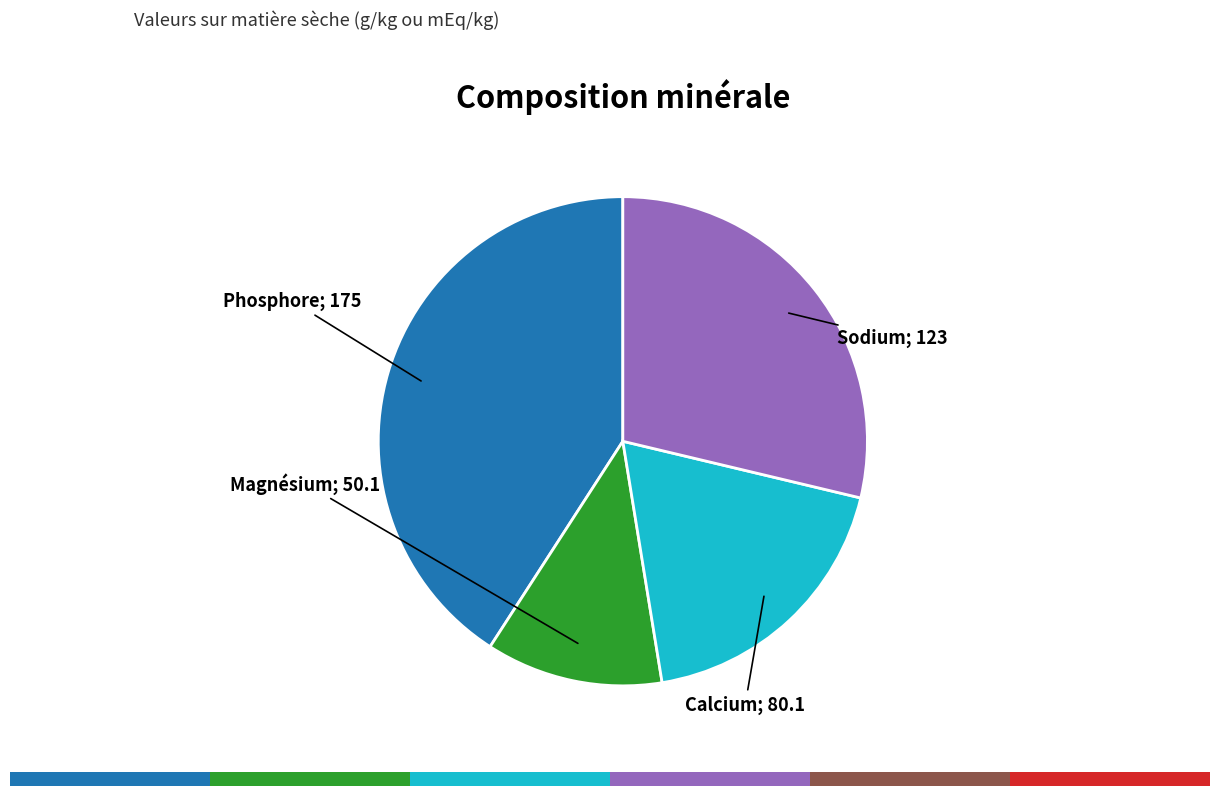

Is there any slice that represents more than half of the pie?

No